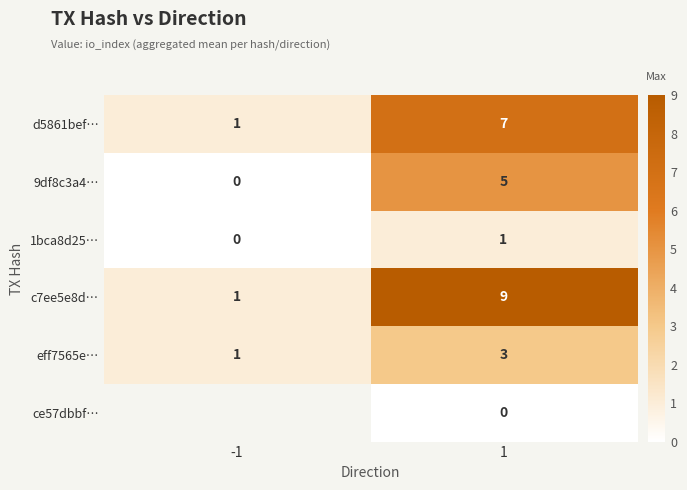

What is the difference between the highest and lowest values at 1?

9